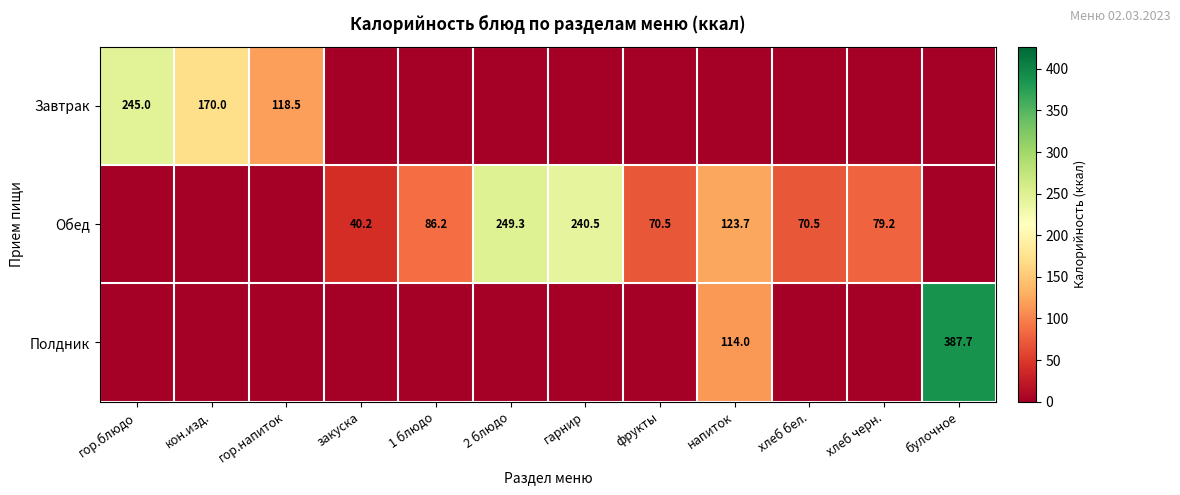

The Полдник series shows 230.3 at булочное. True or false?

False